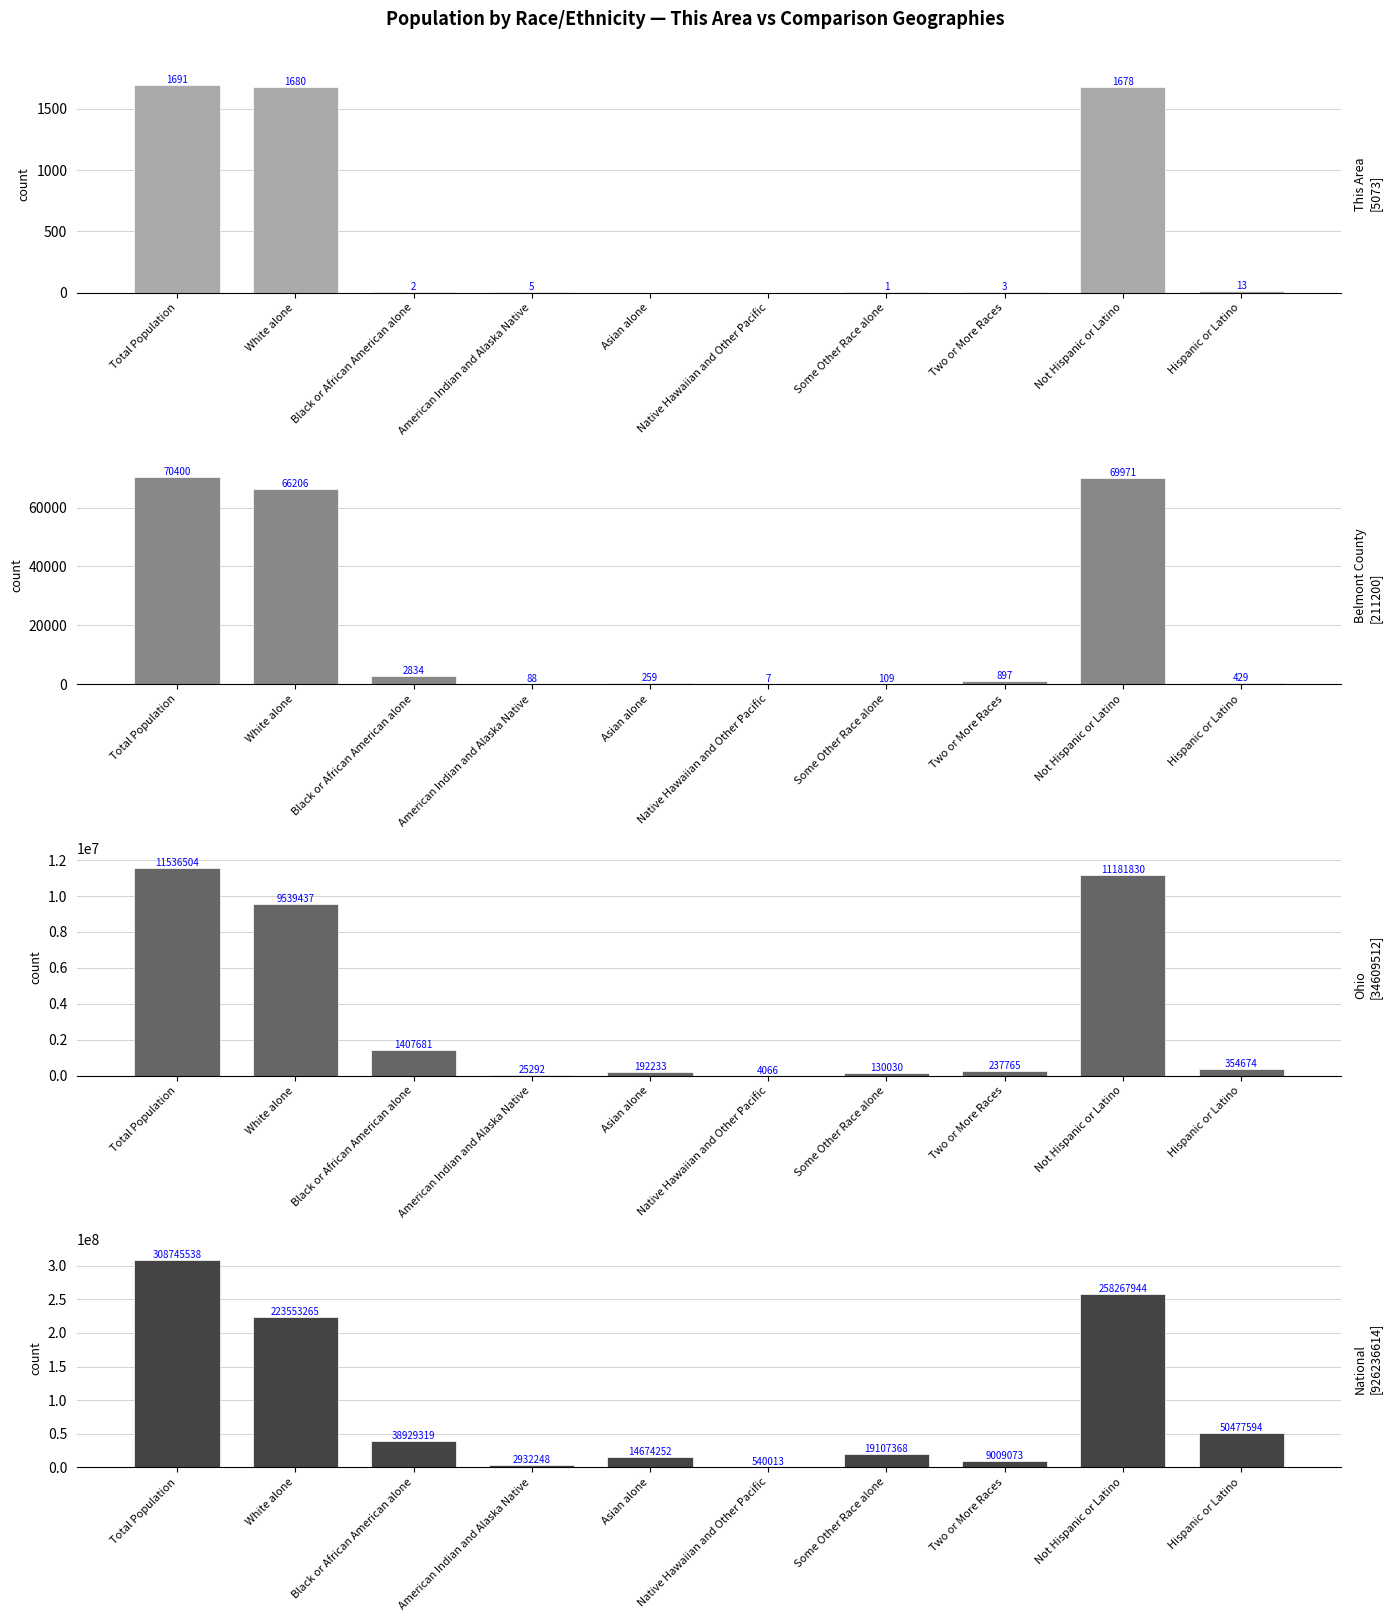

Between Asian alone and American Indian and Alaska Native, which is larger?

American Indian and Alaska Native